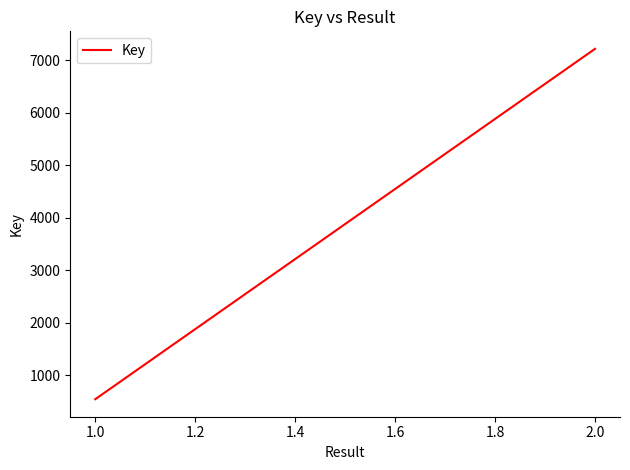

What is the greatest value displayed?

7219